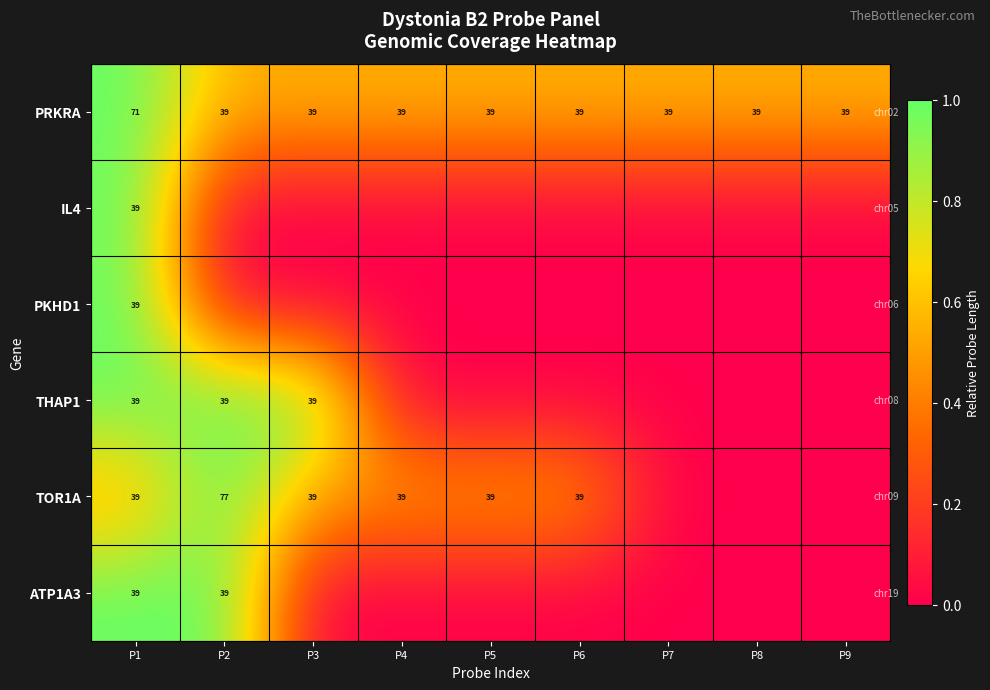

True or false: PRKRA has a value of 27 at P9.

False